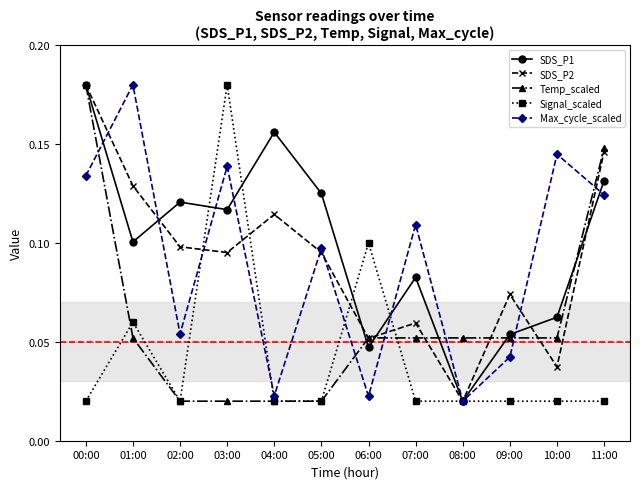

Between 03:00 and 11:00, which series saw the biggest shift?

Signal_scaled